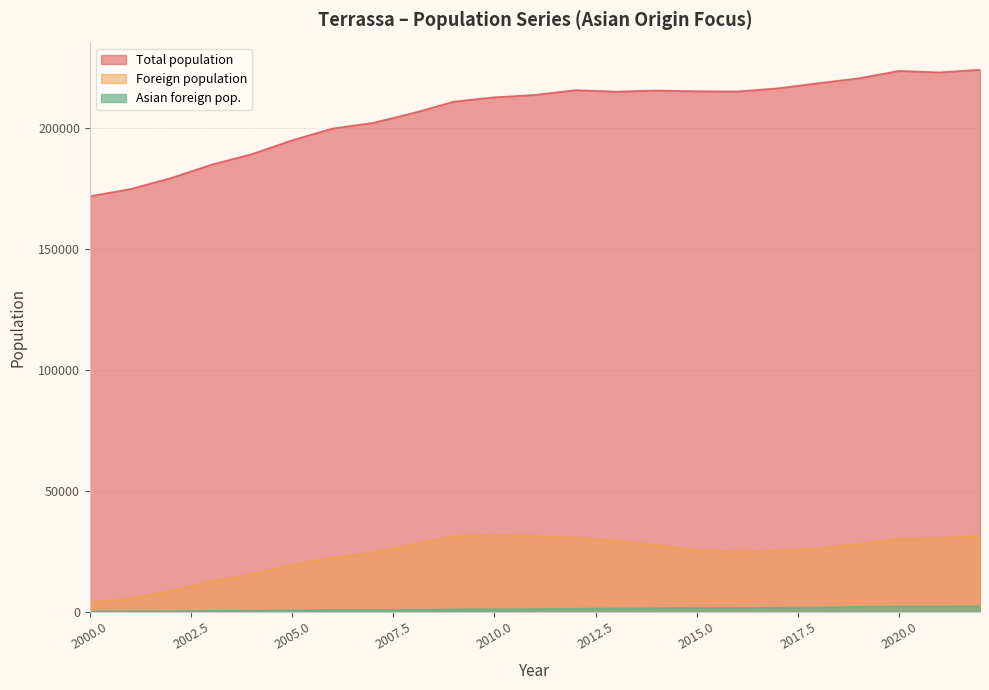

Where is Foreign population nearest to the value 17803?

2005.0